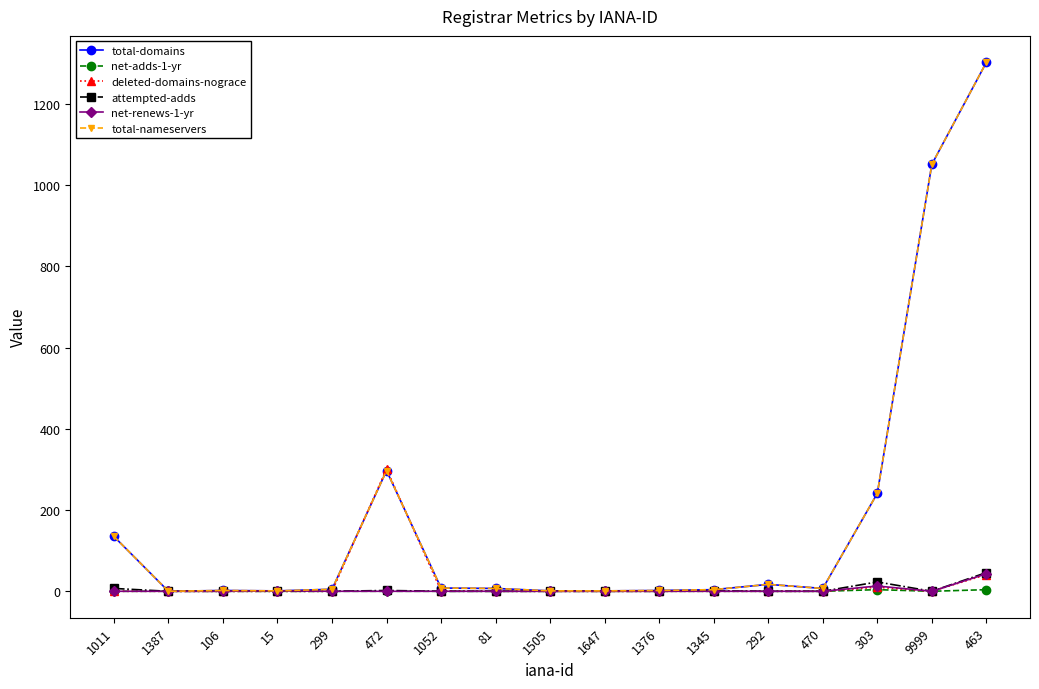

Does the chart have visible grid lines?

No